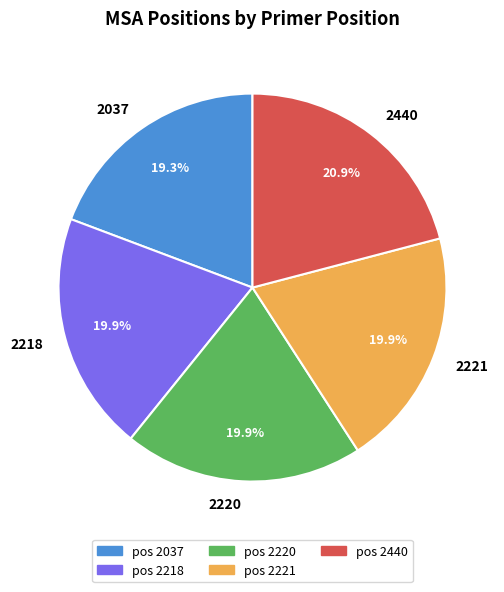

What is the ratio of the value at 2220 to the value at 2037?

1.0